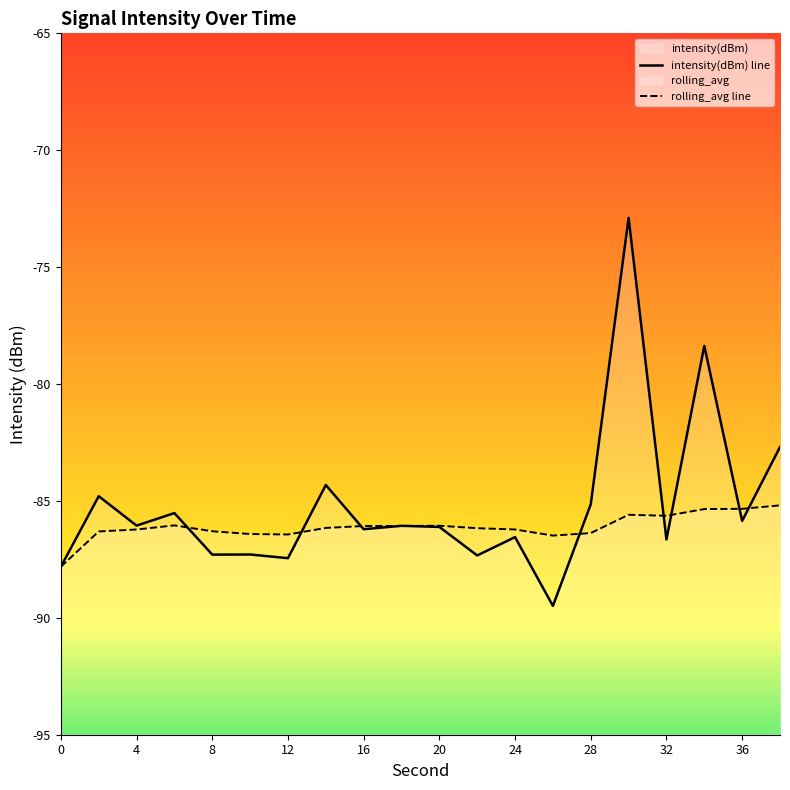

Rank the series at 18 from highest to lowest value.

intensity(dBm), rolling_avg